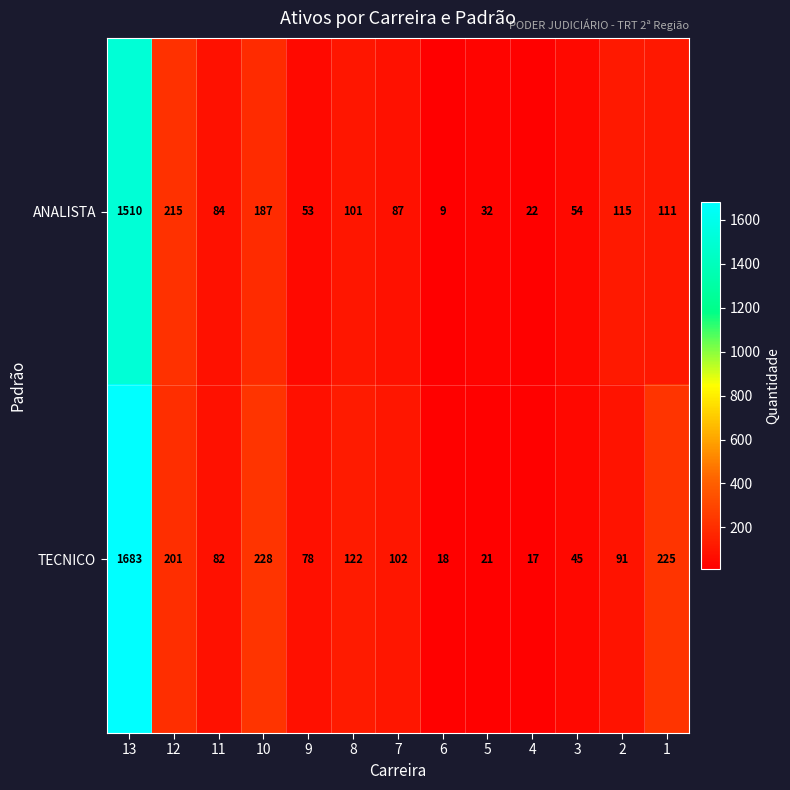

What is the difference between the highest and lowest values at 11?

2